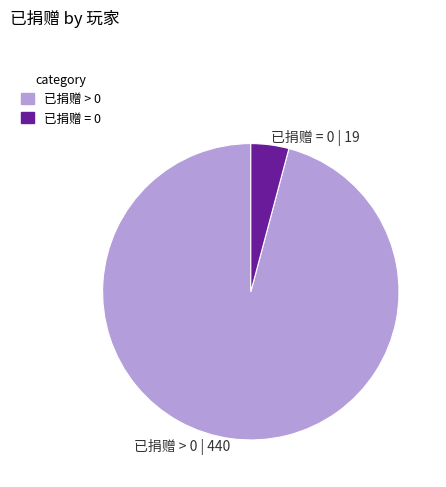

Combined, do 已捐赠 = 0 | 19 and 已捐赠 > 0 | 440 account for over 50%?

Yes